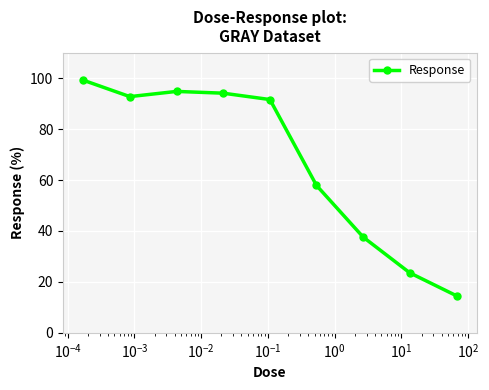

What is the value of the 4th point from the left?

94.1